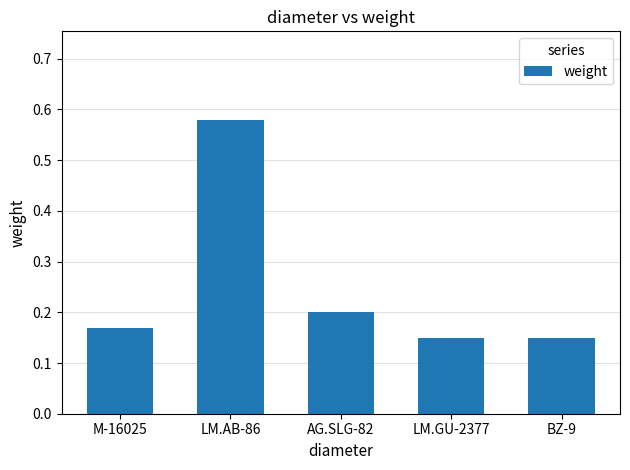

At which category does the chart reach its peak across all series?

LM.AB-86